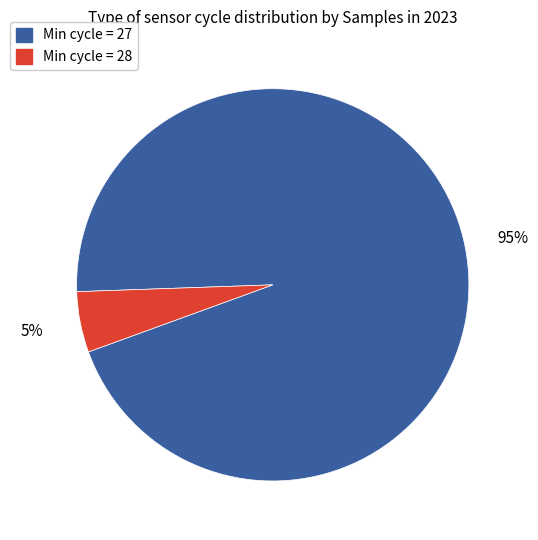

How many slices are in this pie chart?

2